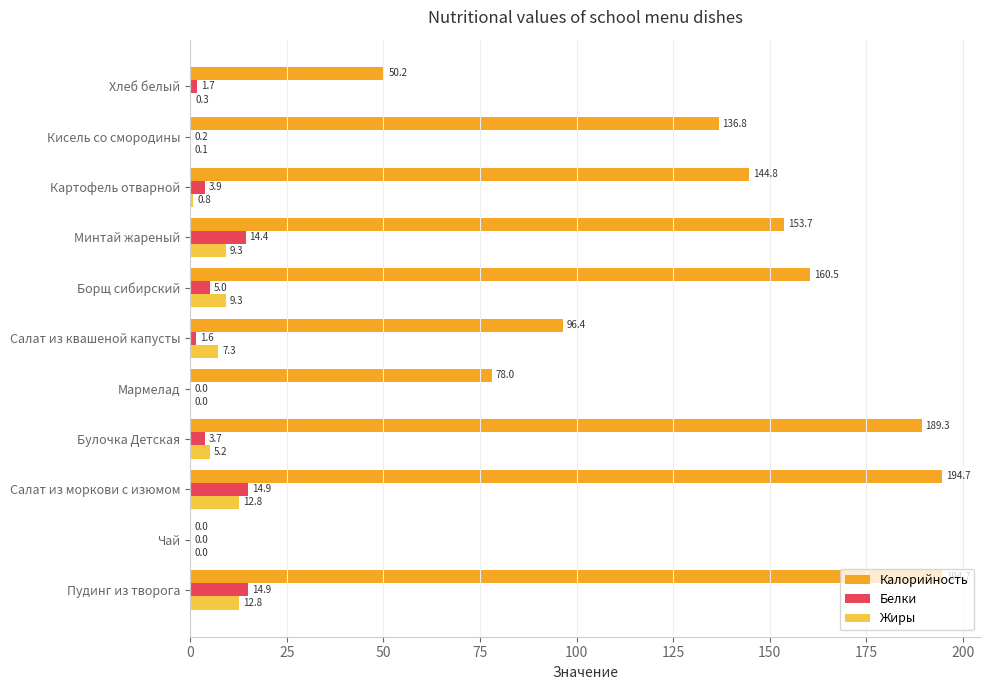

What are all the series names shown in the legend?

Калорийность, Белки, Жиры